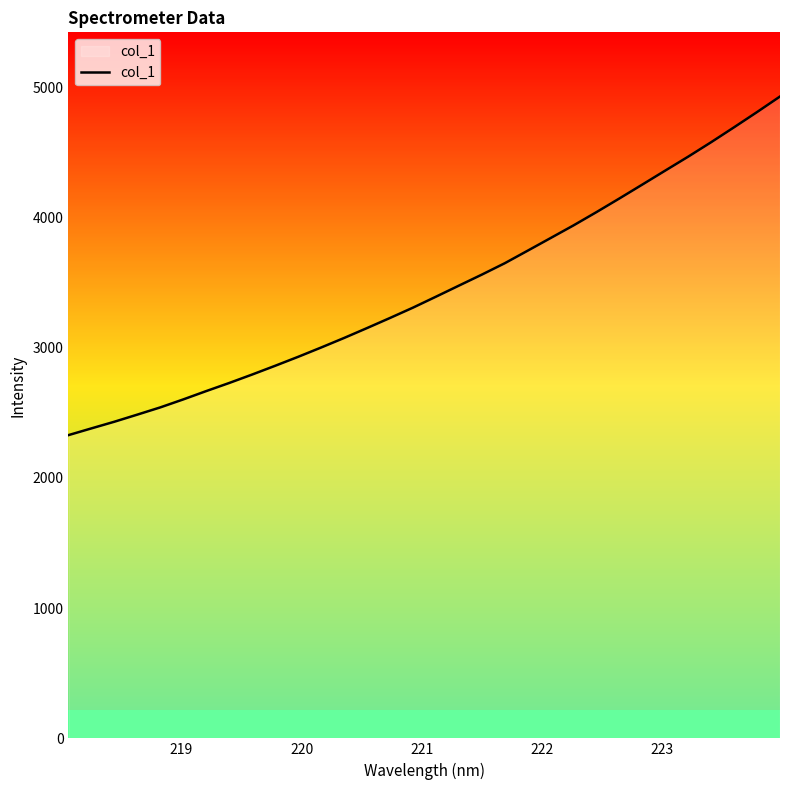

What is the difference between the maximum and minimum values?

2600.9